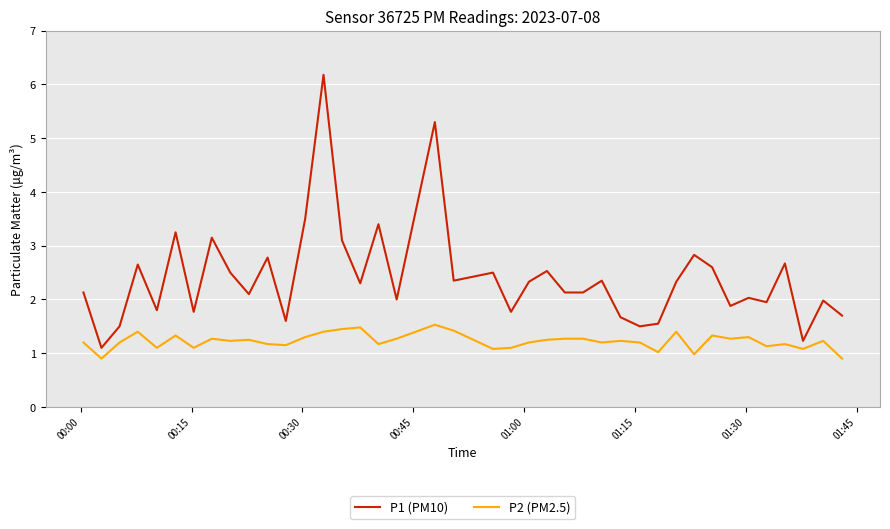

What is the sum of all P2 (PM2.5) values?

48.9